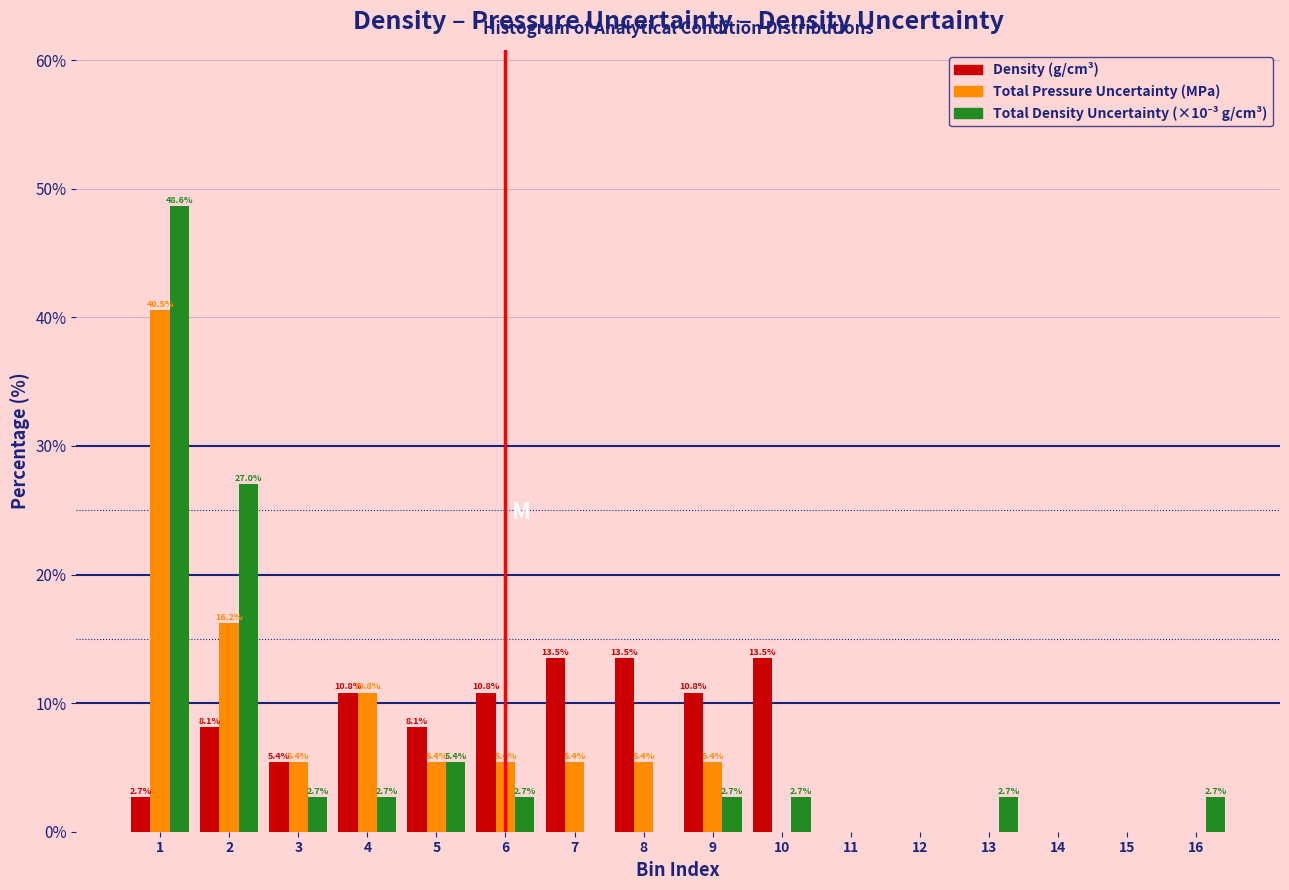

Between 9 and 16, which series saw the biggest shift?

Density (g/cm³)